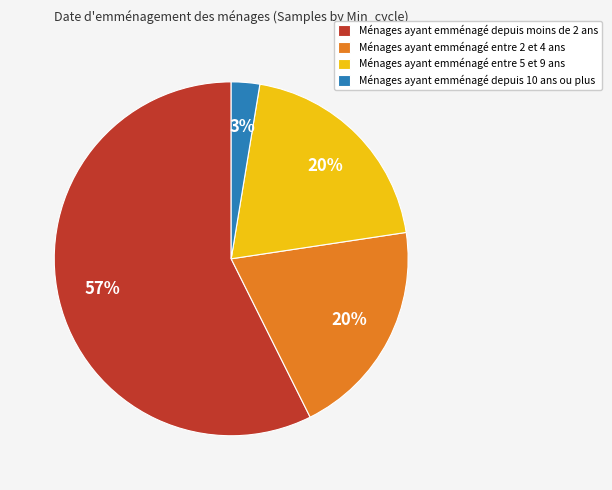

Between Ménages ayant emménagé entre 2 et 4 ans and Ménages ayant emménagé depuis moins de 2 ans, which is larger?

Ménages ayant emménagé depuis moins de 2 ans